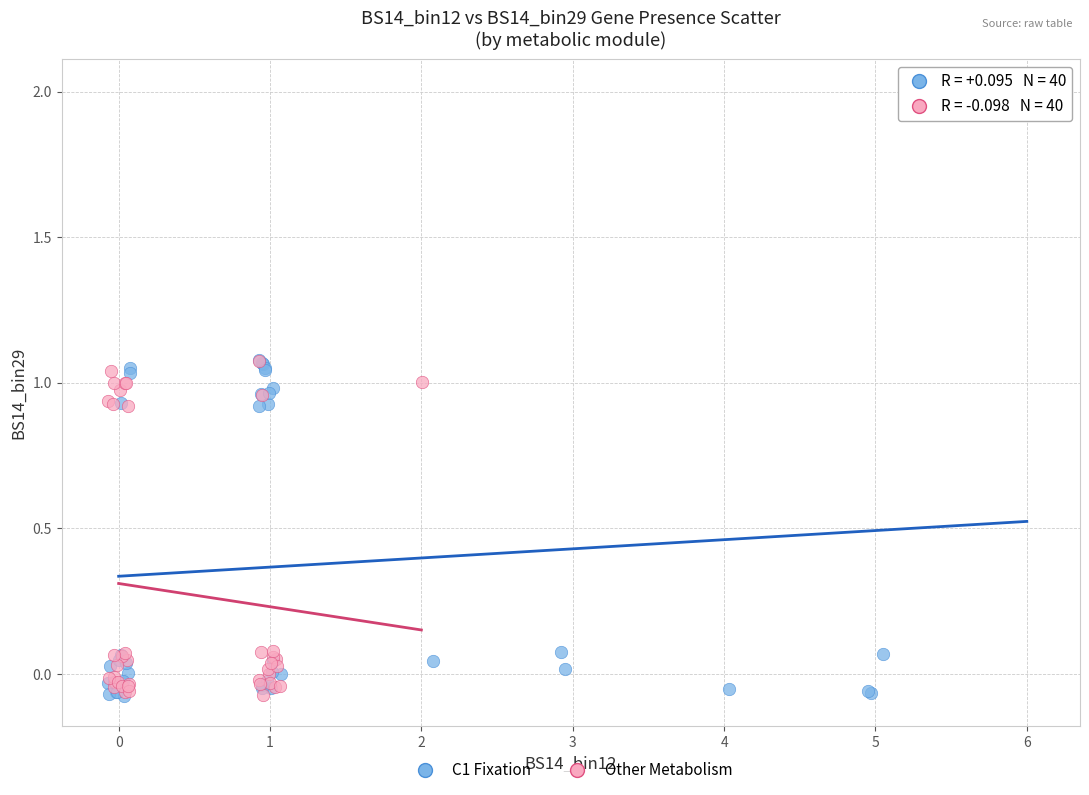

Which series has the widest spread of Y values?

C1 Fixation